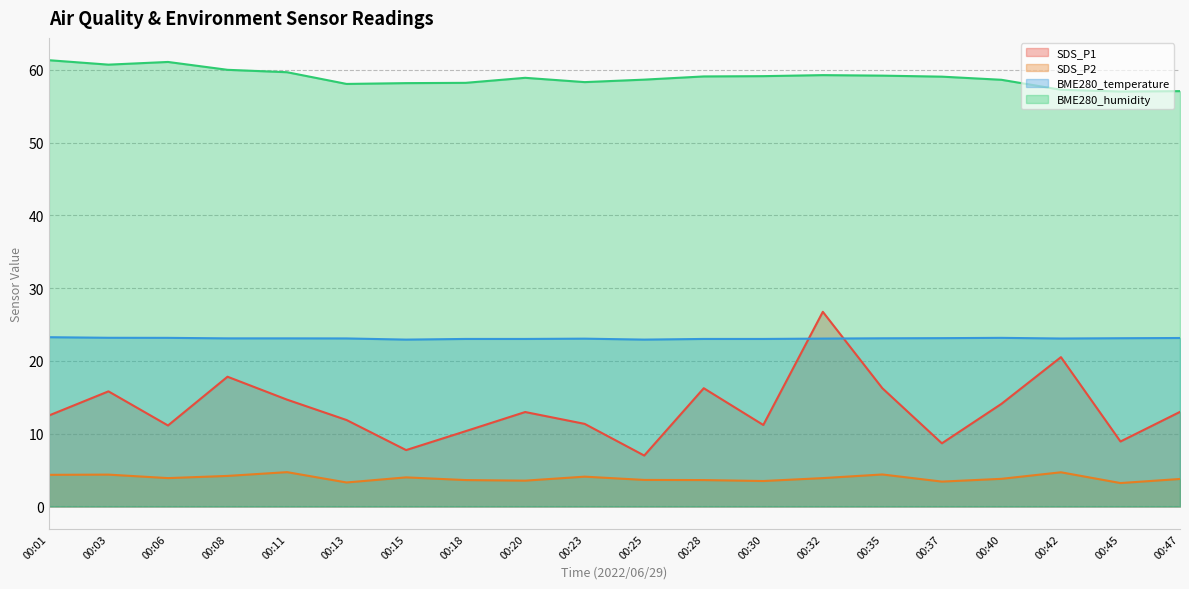

What is the greatest value displayed?

61.3